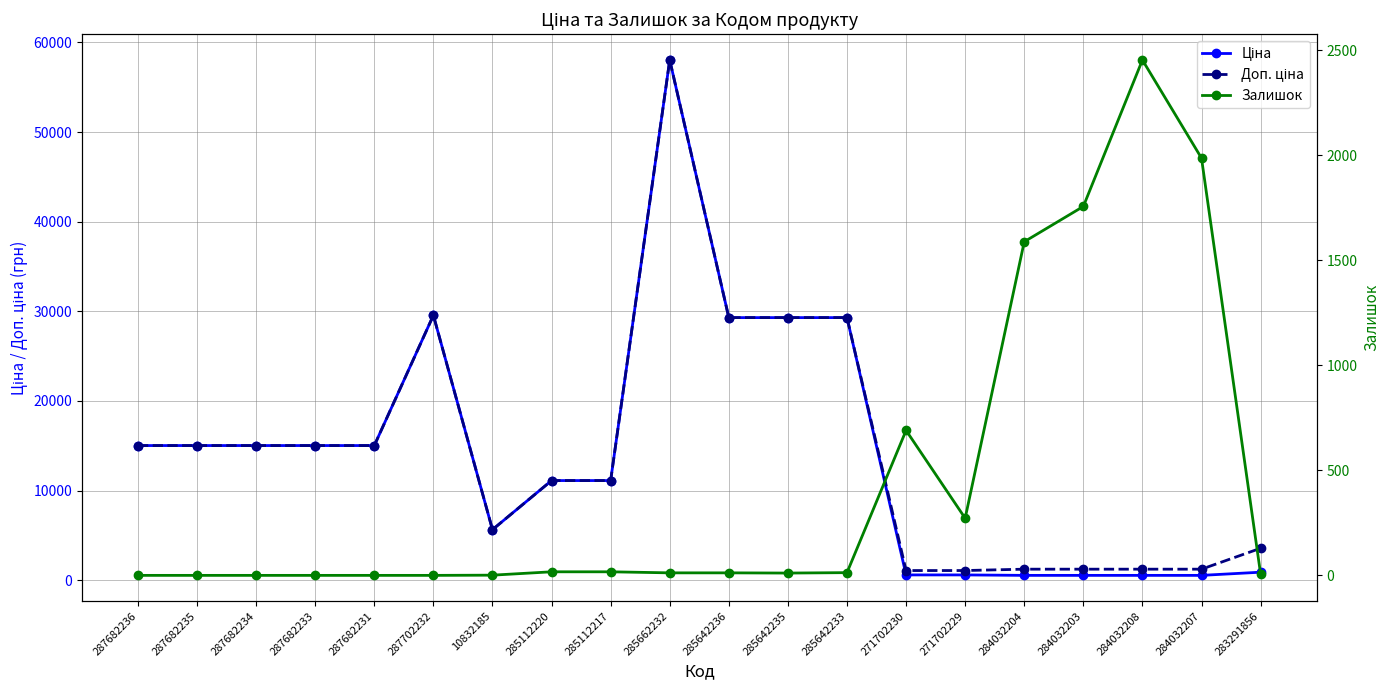

Which series has the largest range (max minus min)?

Ціна